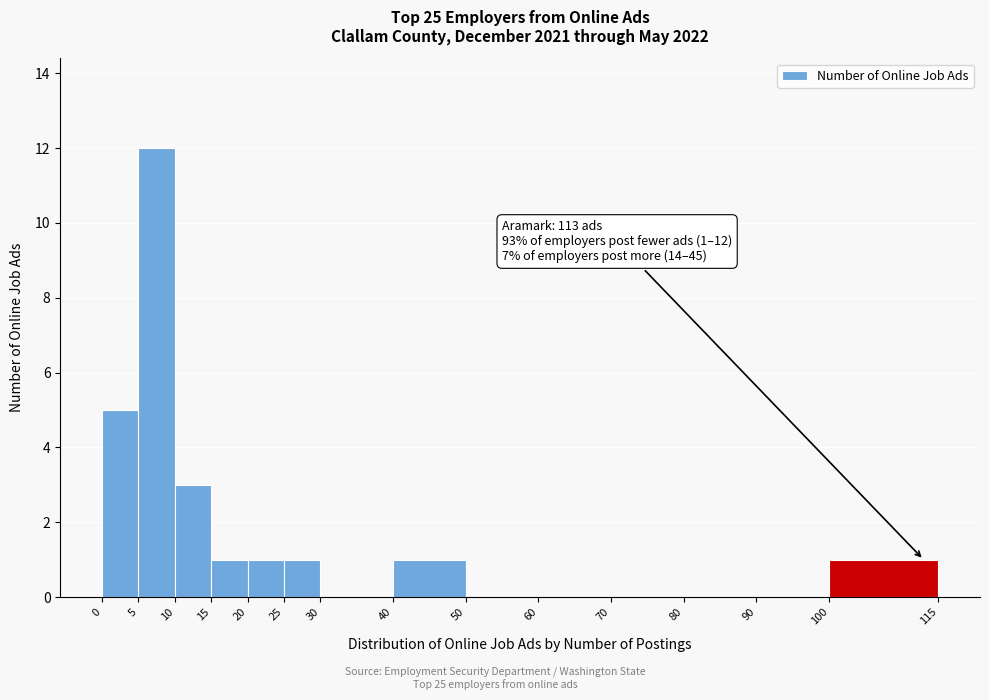

Which range on the x-axis has the tallest bar?

5 to 10